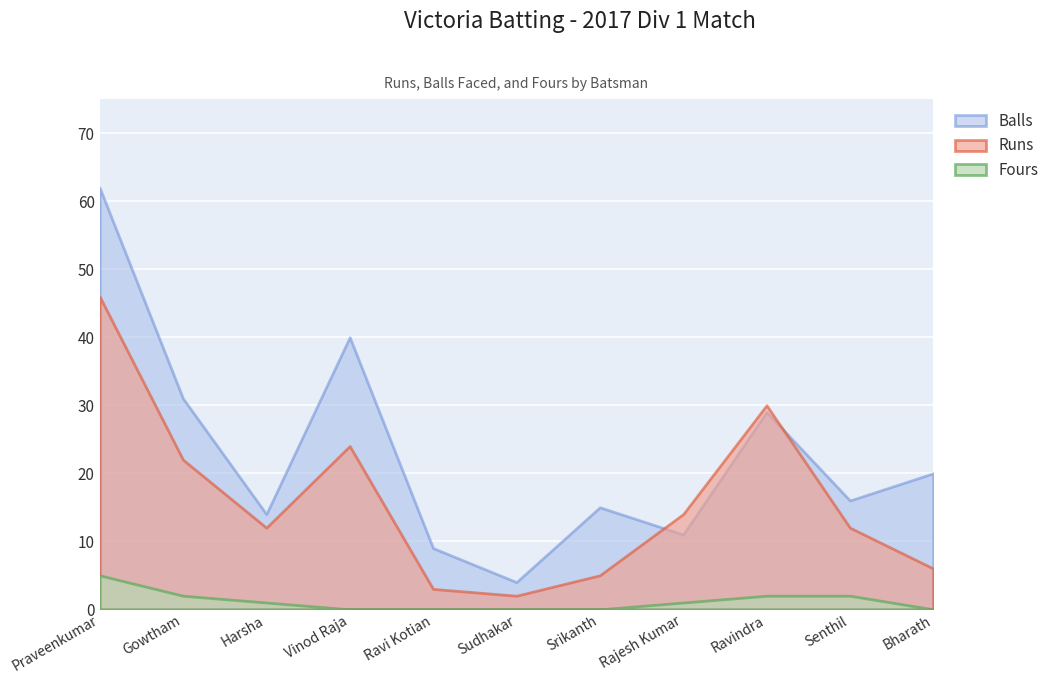

Where does the Balls series first go above 16?

Praveenkumar